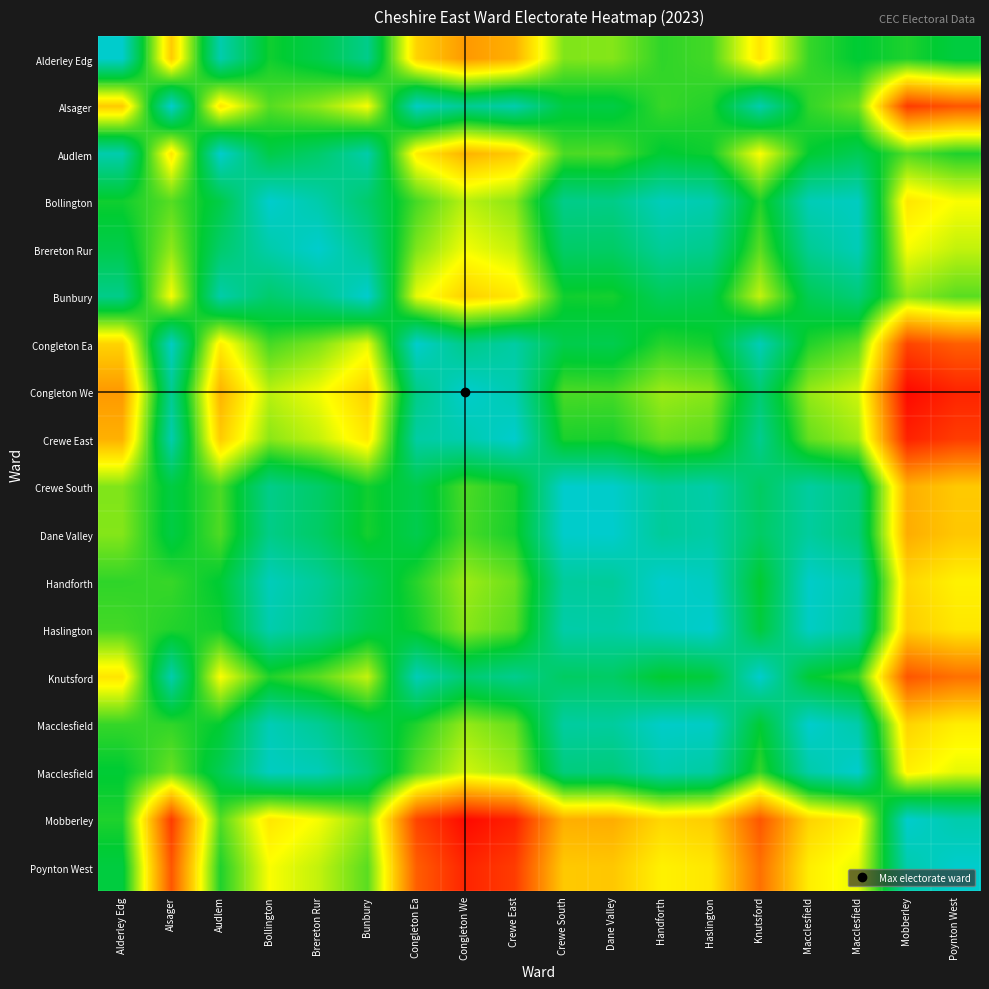

Which has a higher value, Haslington or Dane Valley?

Haslington